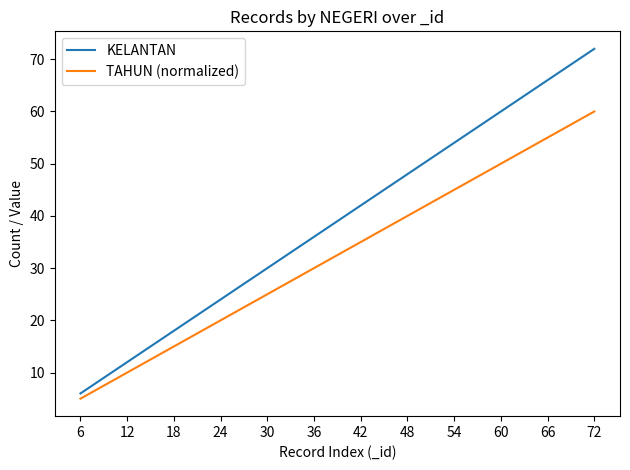

Is it true that TAHUN (normalized) equals 53 at 36?

False